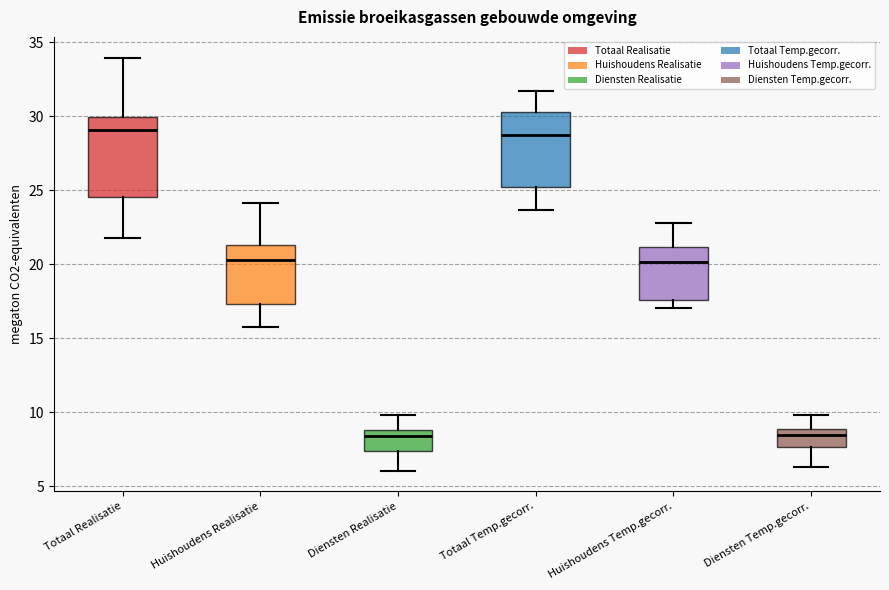

Where is the upper edge of the box for Huishoudens Temp.gecorr. on the y-axis? The values are not printed on the chart, so give them approximately, as read against the axis.

21.0